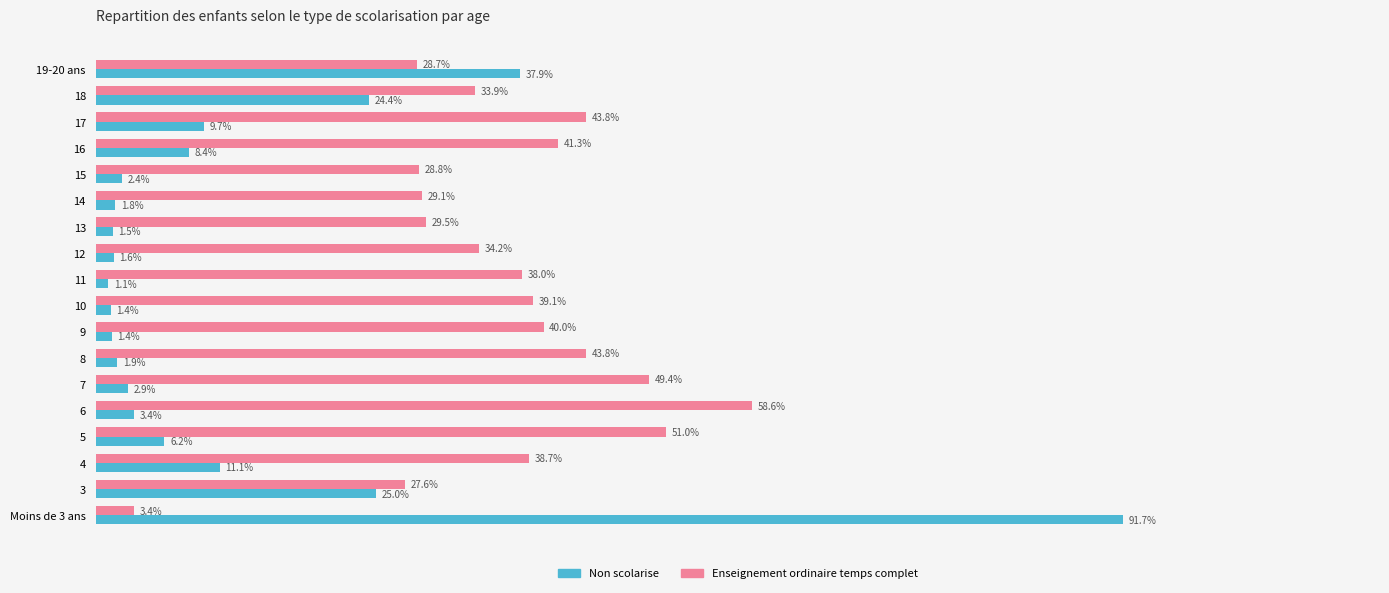

Where is Non scolarise nearest to the value 46?

19-20 ans